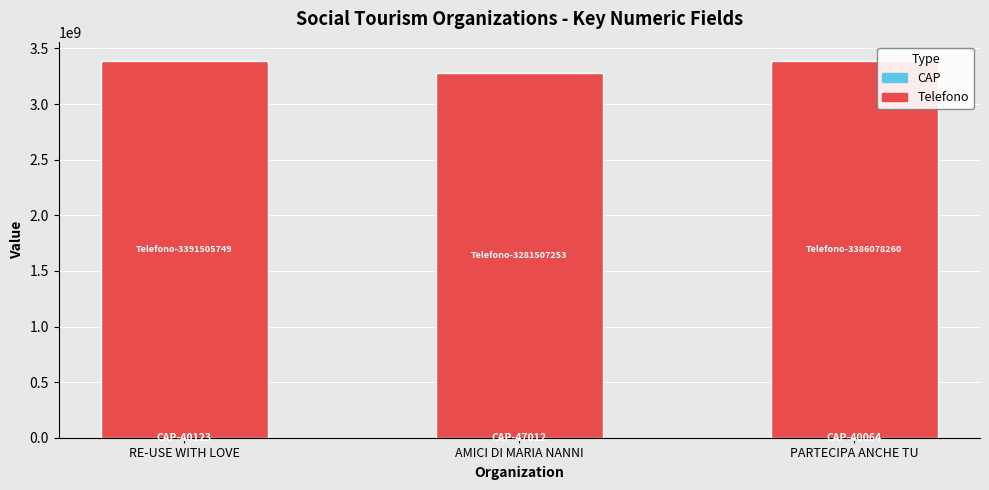

The value of CAP at RE-USE WITH LOVE is 40123. True or false?

True